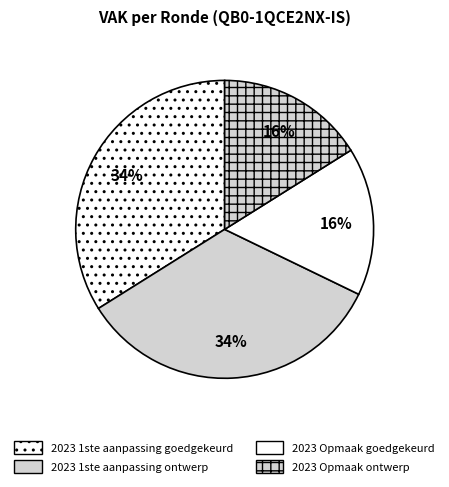

Which category has the biggest portion of the pie?

2023 1ste aanpassing goedgekeurd